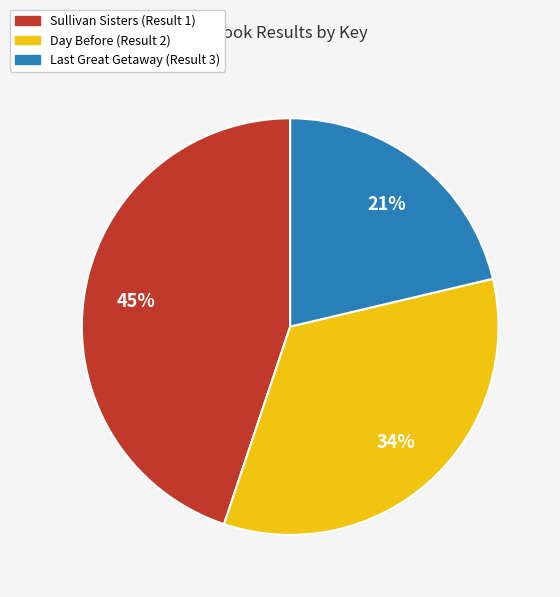

Approximately how many times larger is the value at Day Before (Result 2) compared to Sullivan Sisters (Result 1)?

0.8